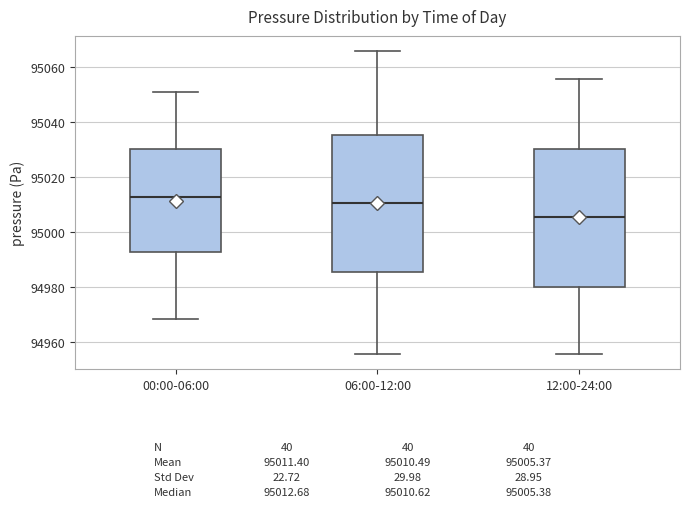

Which box has the lowest median line?

12:00-24:00